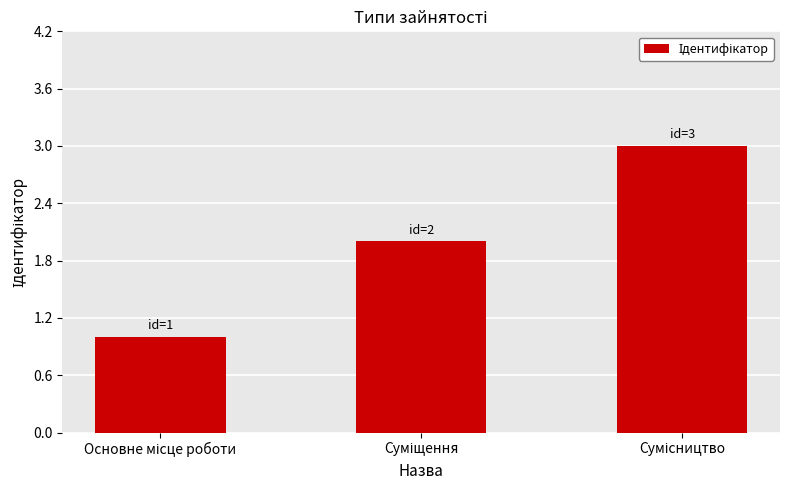

What is the maximum value shown in the chart?

3